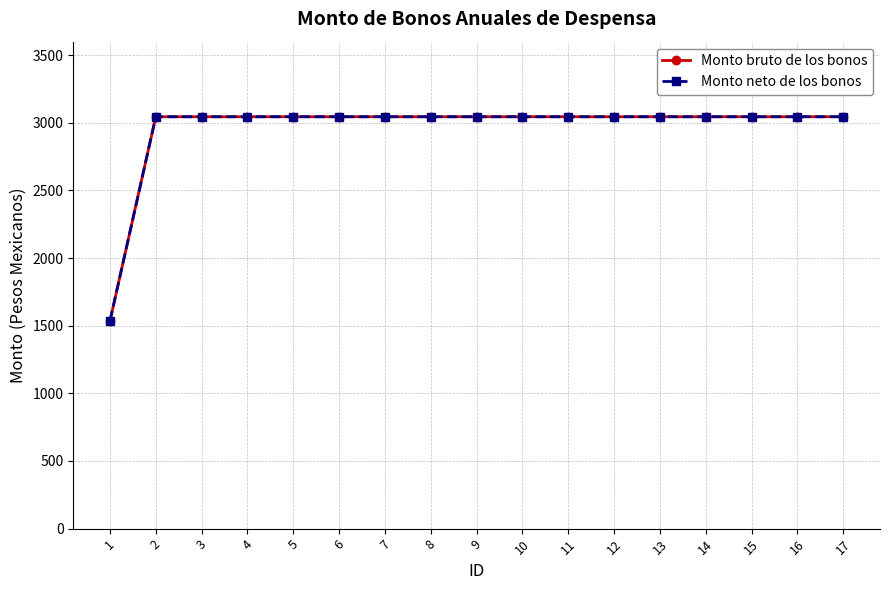

Which series has the widest spread of values?

Monto bruto de los bonos